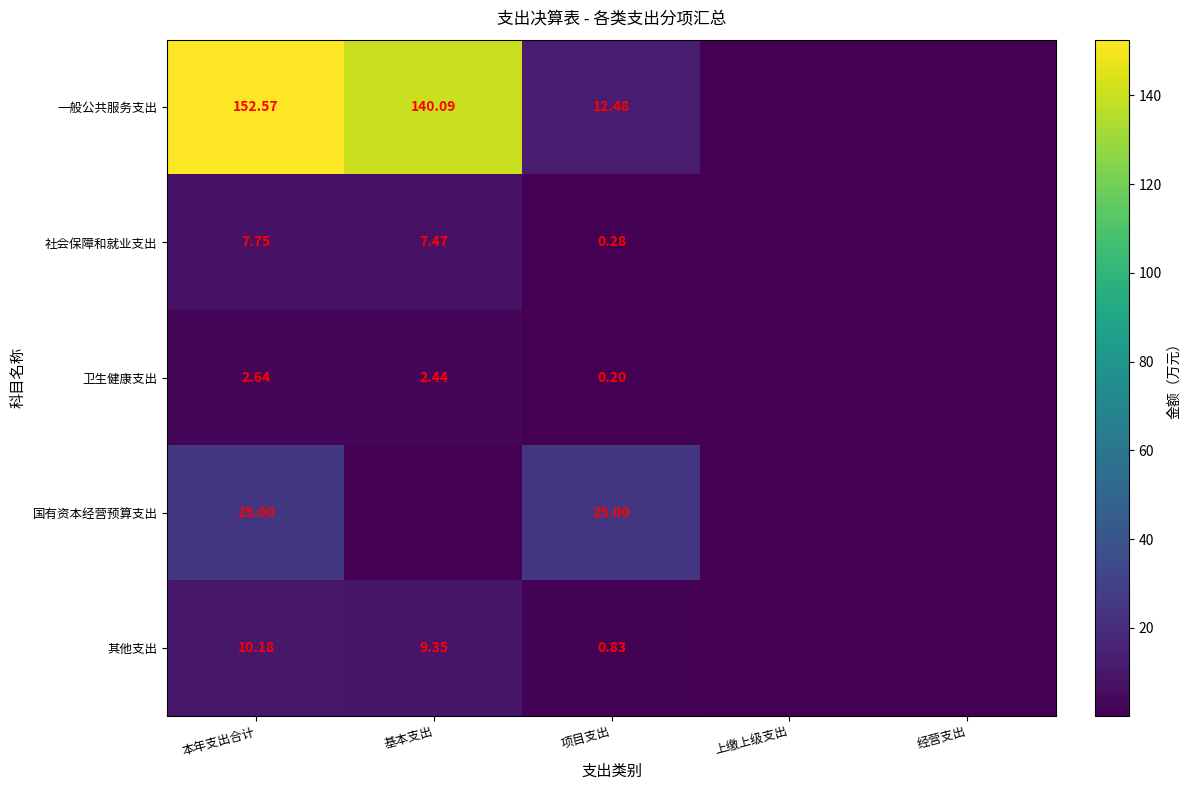

Is the value of 一般公共服务支出 at 经营支出 greater than the value of 社会保障和就业支出 at 项目支出?

No